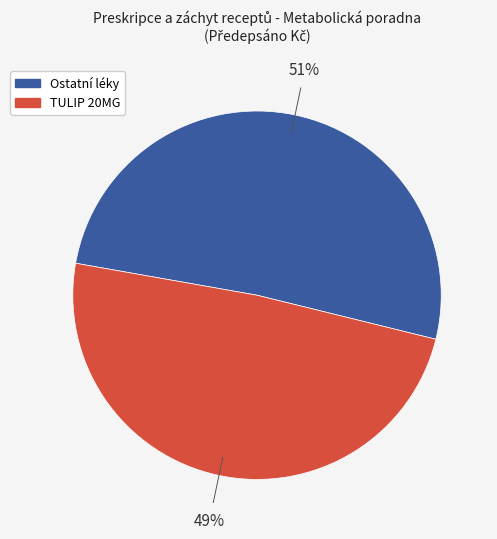

Does any single category account for the majority?

Yes